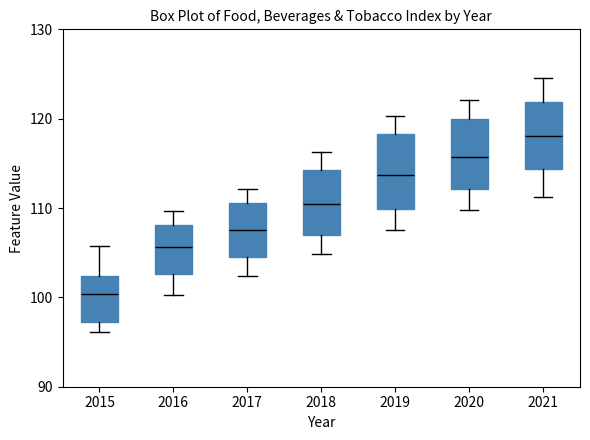

Reading left to right, transcribe this box plot: for each box, give where its median line is, the range the box spans, and where its two whiskers end, as read against the y-axis. The values are not printed on the chart, so give them approximately, as read against the axis.

2015: median 100, box 97 to 102, whiskers 96 to 106
2016: median 106, box 103 to 108, whiskers 100 to 110
2017: median 108, box 105 to 111, whiskers 102 to 112
2018: median 110, box 107 to 114, whiskers 105 to 116
2019: median 114, box 110 to 118, whiskers 108 to 120
2020: median 116, box 112 to 120, whiskers 110 to 122
2021: median 118, box 114 to 122, whiskers 111 to 125